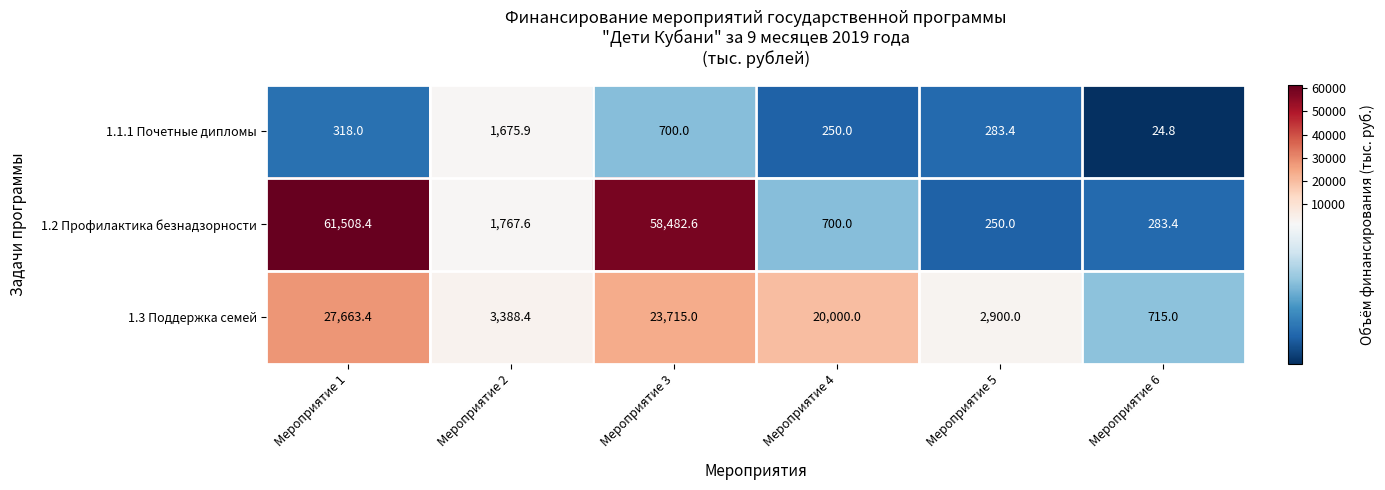

At which category is the sum across all series the highest?

Мероприятие 1